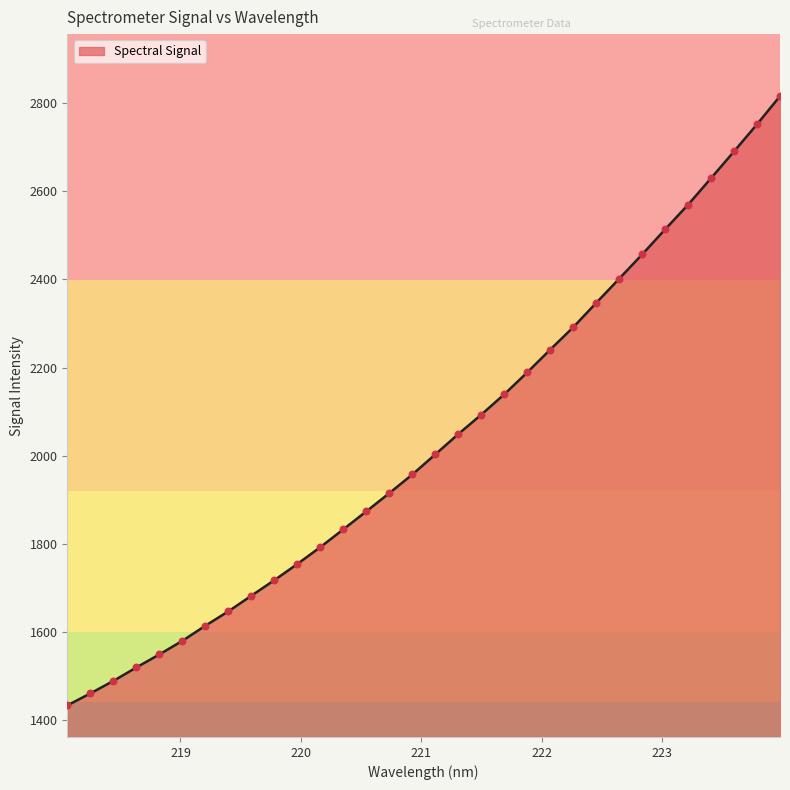

What is the smallest value displayed?

1432.9